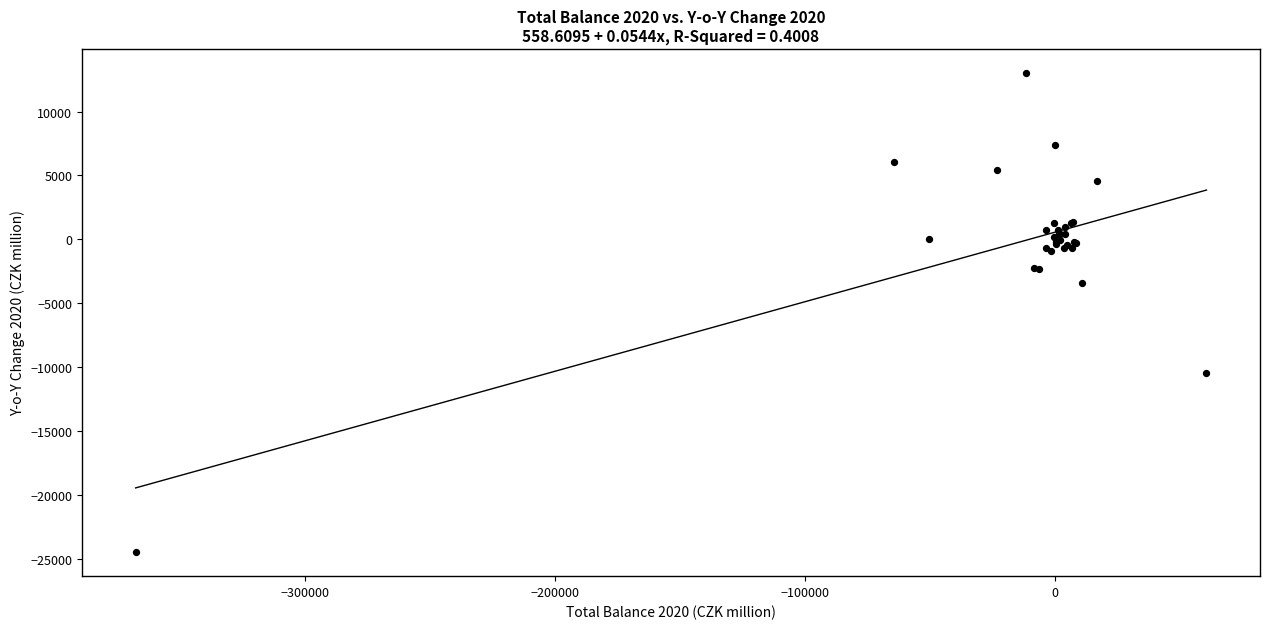

What Y value in the scatter plot is closest to -5734?

-3440